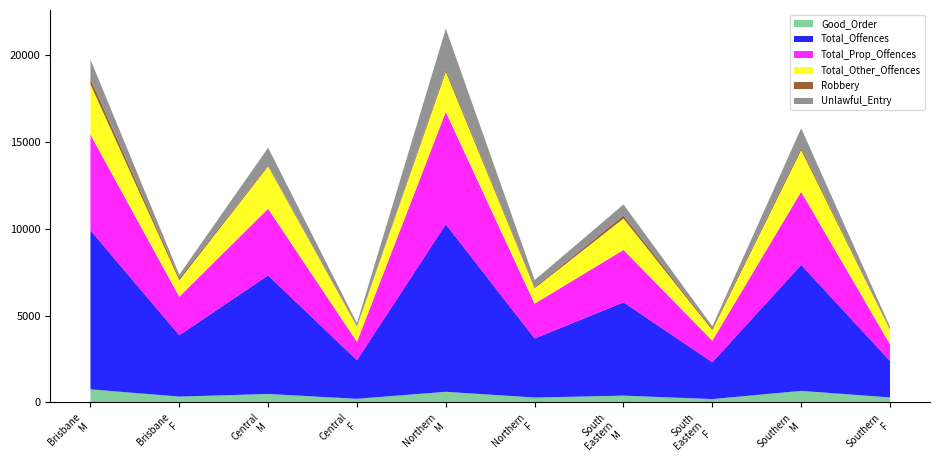

Reading left to right, transcribe all the data shown in this chart.

Good_Order: Brisbane_M=748	Brisbane_F=330	Central_M=481	Central_F=203	Northern_M=607	Northern_F=276	South_Eastern_M=385	South_Eastern_F=188	Southern_M=660	Southern_F=283
Total_Offences: Brisbane_M=9160	Brisbane_F=3536	Central_M=6829	Central_F=2225	Northern_M=9650	Northern_F=3400	South_Eastern_M=5374	South_Eastern_F=2121	Southern_M=7255	Southern_F=2097
Total_Prop_Offences: Brisbane_M=5513	Brisbane_F=2216	Central_M=3841	Central_F=1059	Northern_M=6468	Northern_F=2007	South_Eastern_M=3017	South_Eastern_F=1244	Southern_M=4215	Southern_F=964
Total_Other_Offences: Brisbane_M=2896	Brisbane_F=946	Central_M=2443	Central_F=873	Northern_M=2304	Northern_F=887	South_Eastern_M=1806	South_Eastern_F=607	Southern_M=2396	Southern_F=828
Robbery: Brisbane_M=326	Brisbane_F=119	Central_M=69	Central_F=27	Northern_M=148	Northern_F=67	South_Eastern_M=179	South_Eastern_F=87	Southern_M=143	Southern_F=35
Unlawful_Entry: Brisbane_M=1096	Brisbane_F=202	Central_M=999	Central_F=165	Northern_M=2343	Northern_F=404	South_Eastern_M=633	South_Eastern_F=136	Southern_M=1116	Southern_F=140